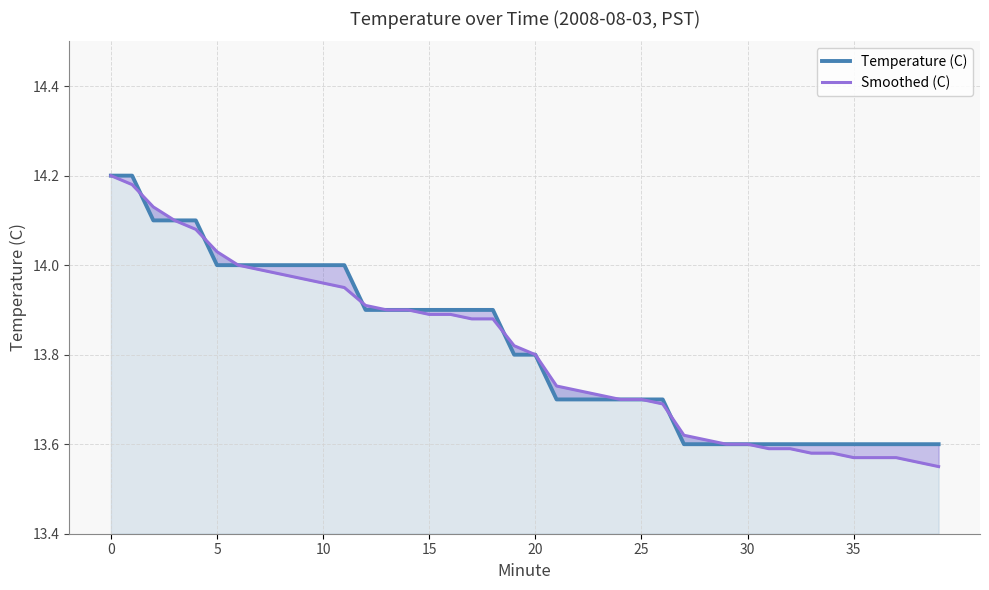

What is the label of the 4th point from the right?

36